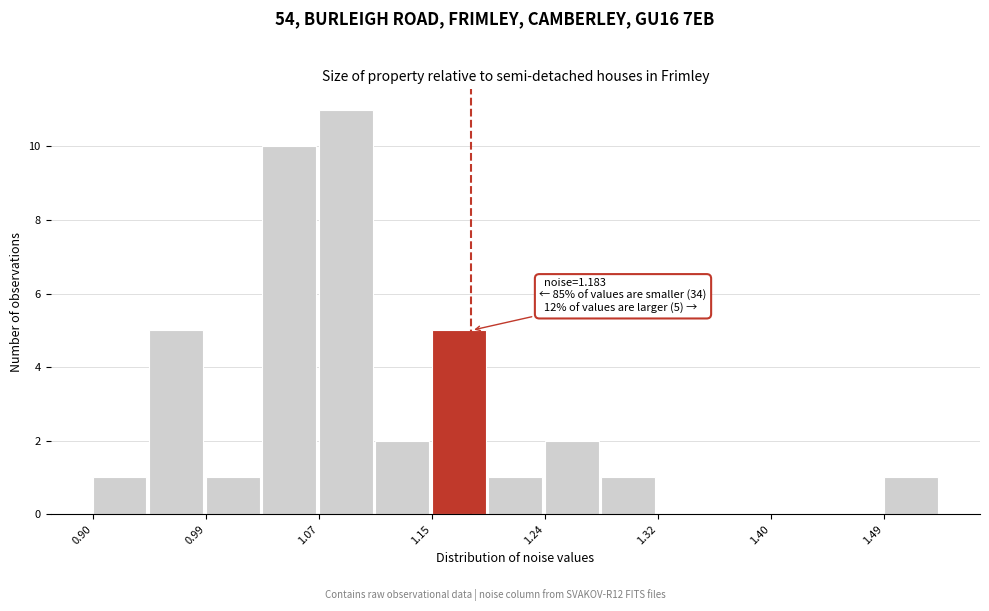

Which range on the x-axis has the tallest bar?

1.07 to 1.11